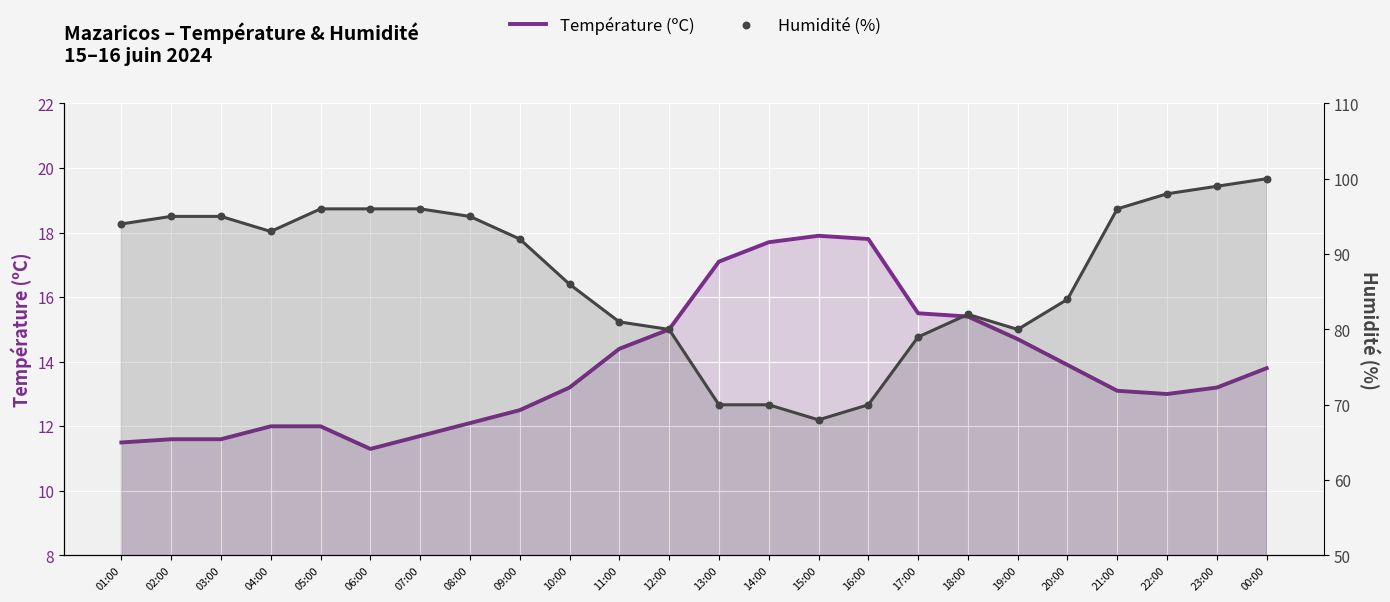

Which series has the largest total across all categories?

Humidité (%)